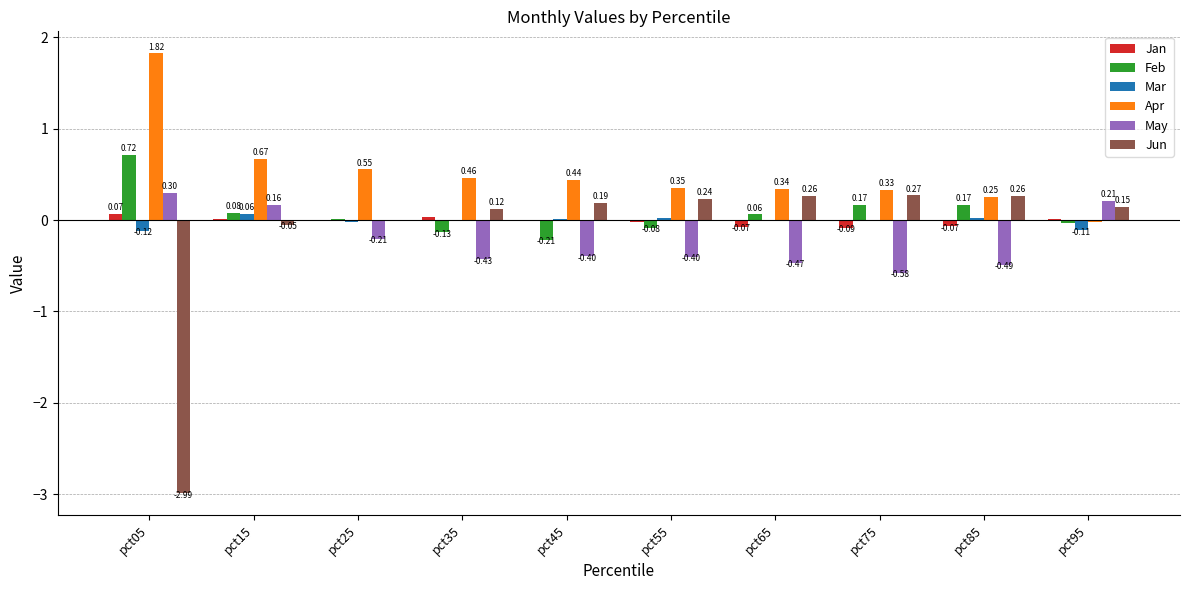

How many groups of bars are there?

10